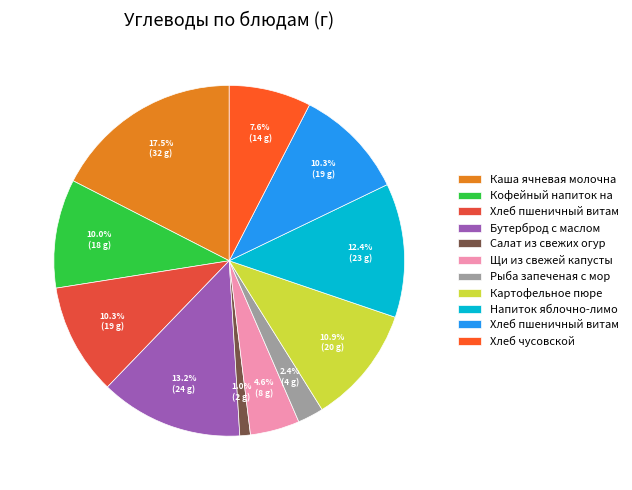

Count the number of slices in the pie.

11